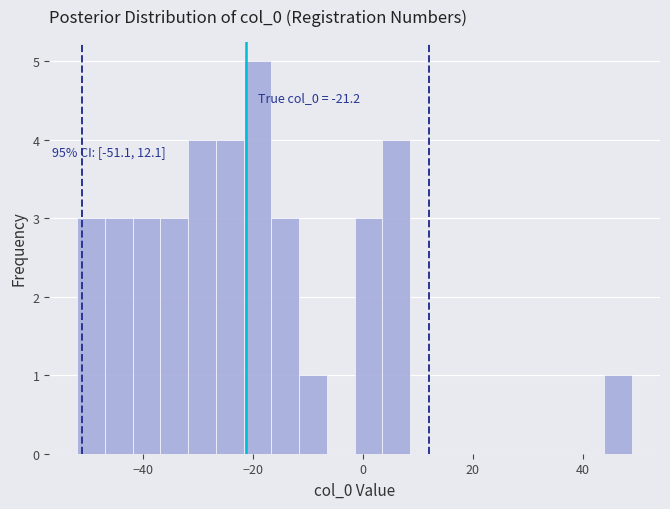

Around what value on the x-axis is the tallest bar? Give the approximate position of its centre, as read against the axis.

-20